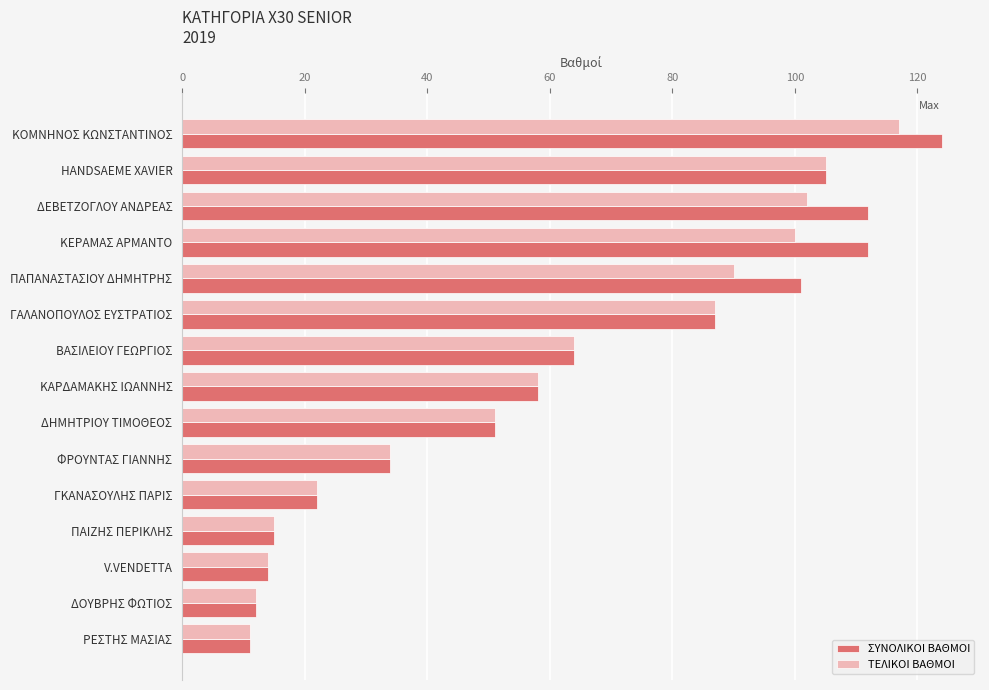

Which series has the widest spread of values?

ΣΥΝΟΛΙΚΟΙ ΒΑΘΜΟΙ